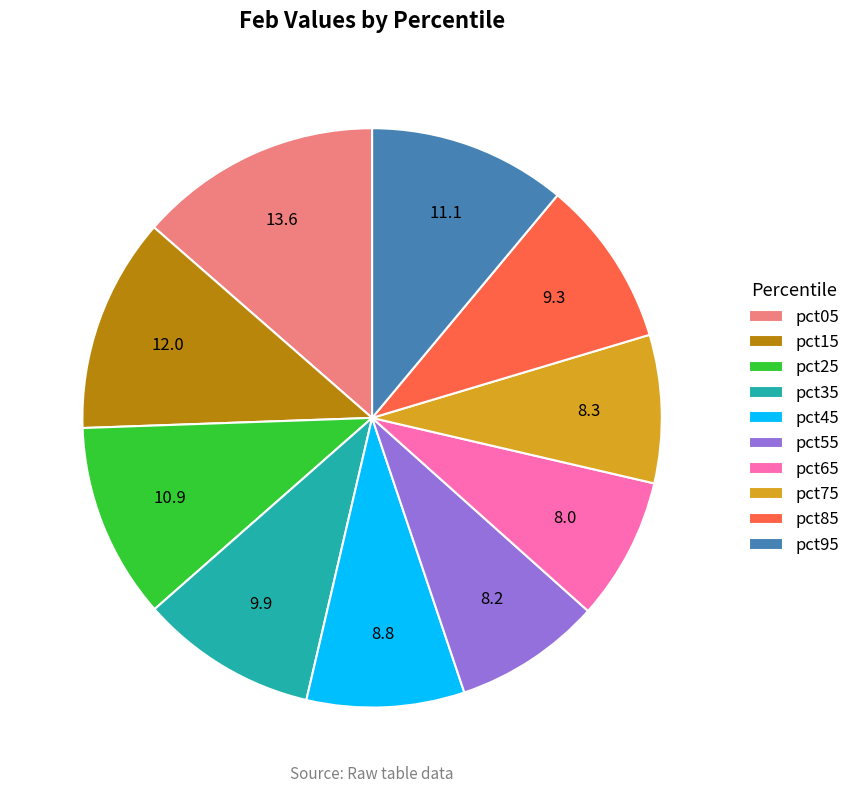

Does pct05 account for over 50% of the chart?

No